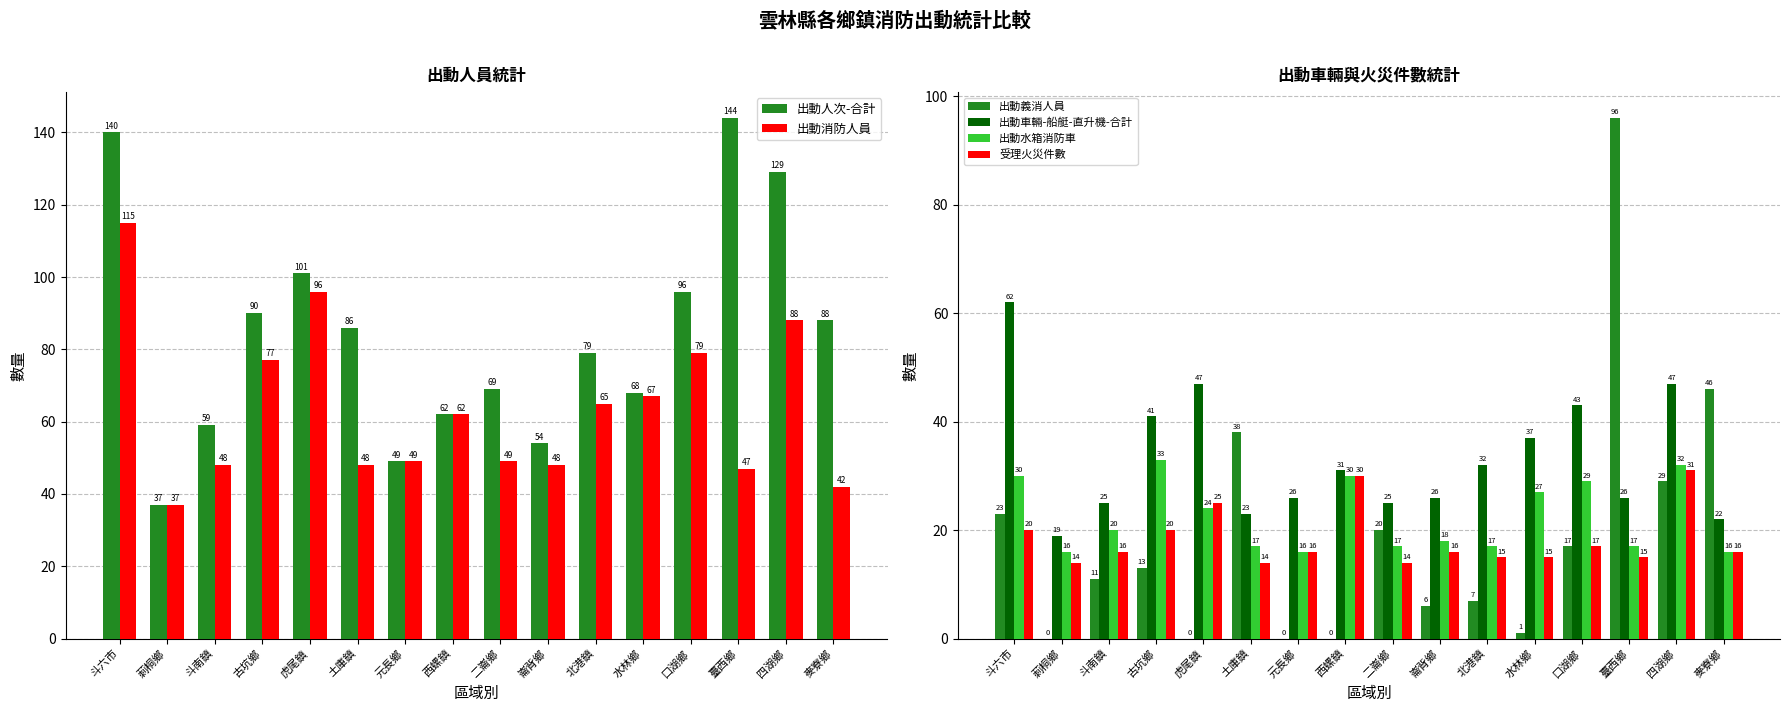

True or false: 出動義消人員 has a value of 0 at 水林鄉.

False